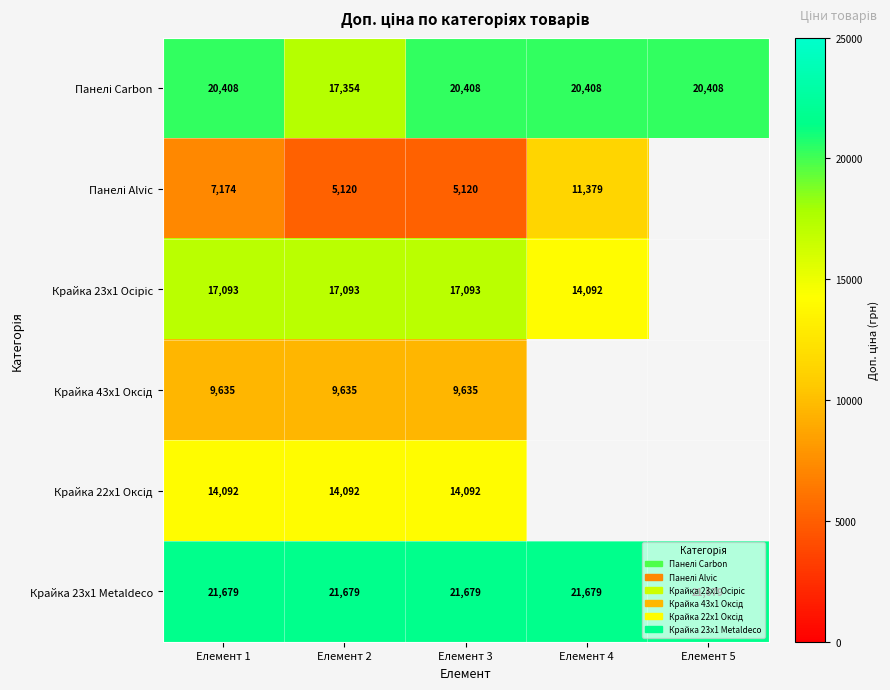

List the labels in order of Крайка 23x1 Metaldeco value, largest first.

Елемент 1, Елемент 2, Елемент 3, Елемент 4, Елемент 5